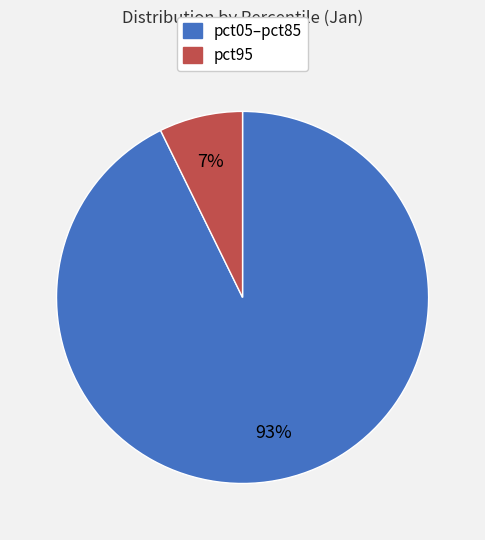

Which category has the smallest portion of the pie?

pct95